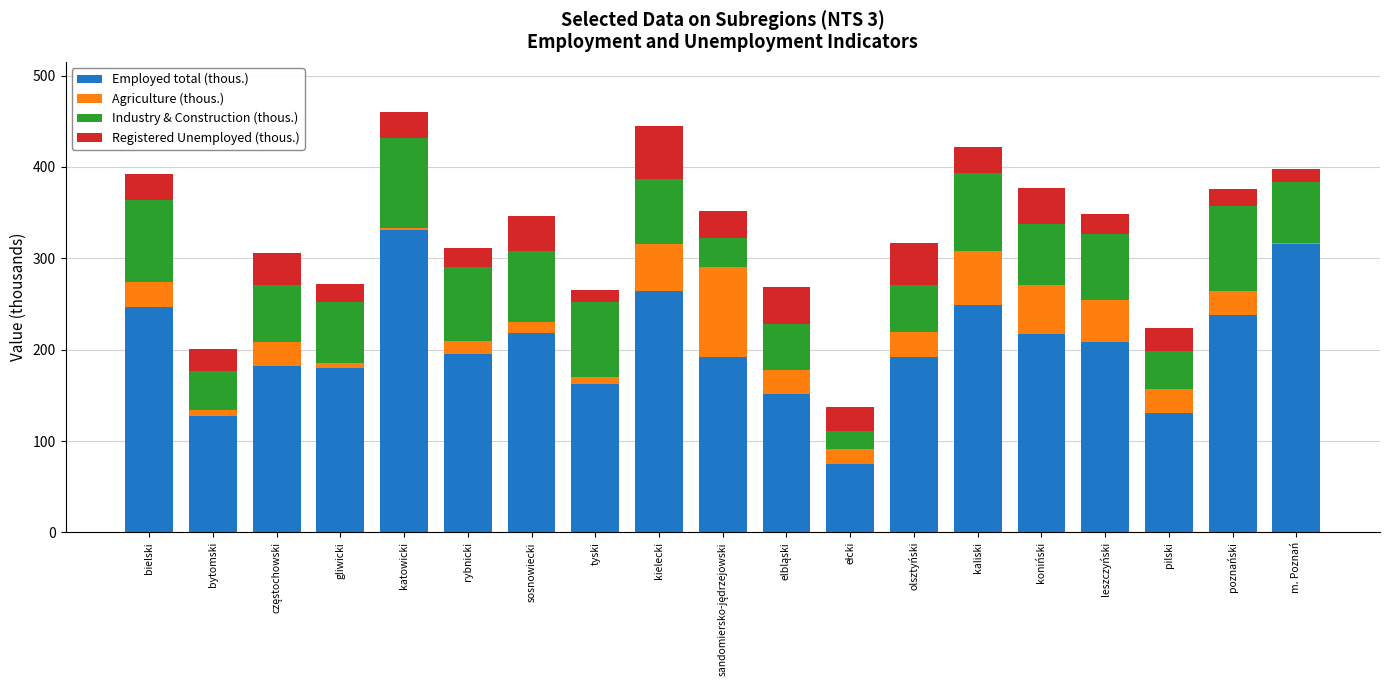

What is the total value across all series at kaliski?

421.5